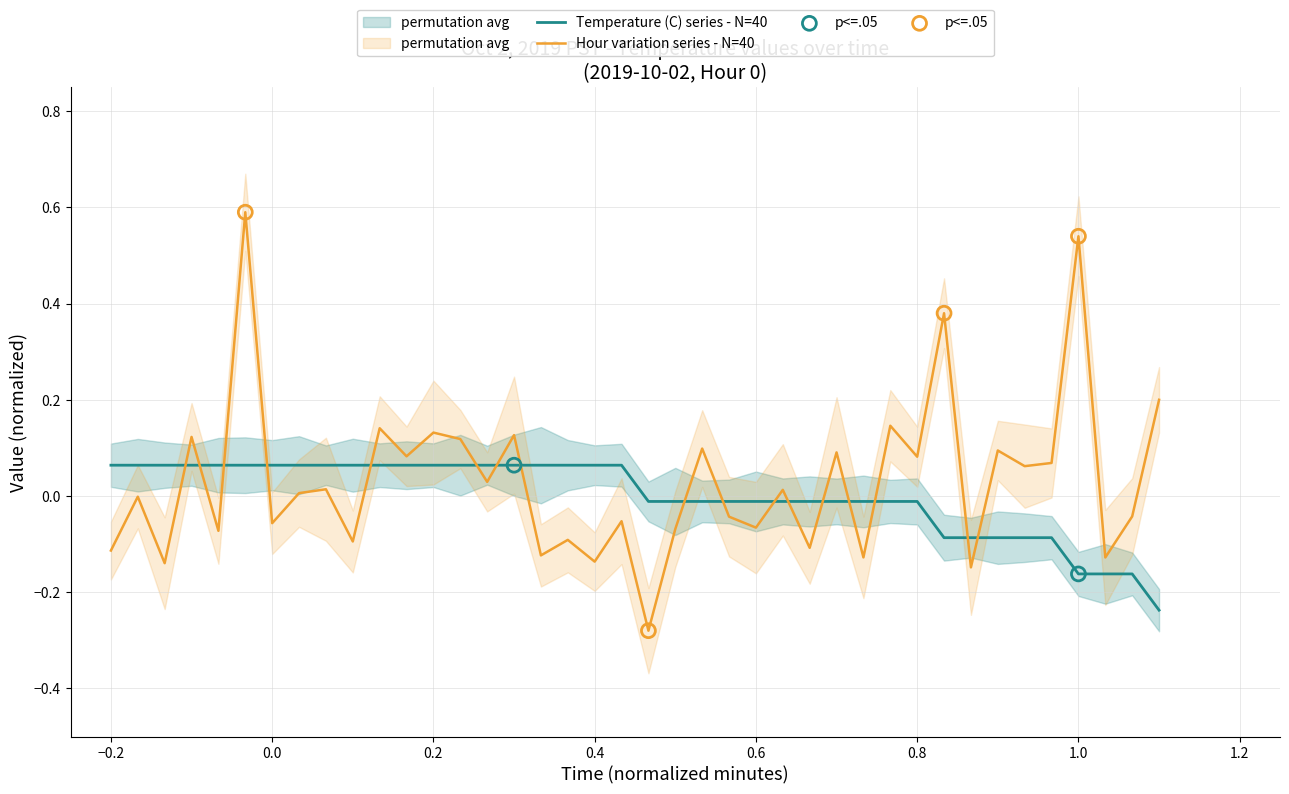

After their last crossing, which series has the higher values: Hour variation series - N=40 or Temperature (C) series - N=40?

Hour variation series - N=40